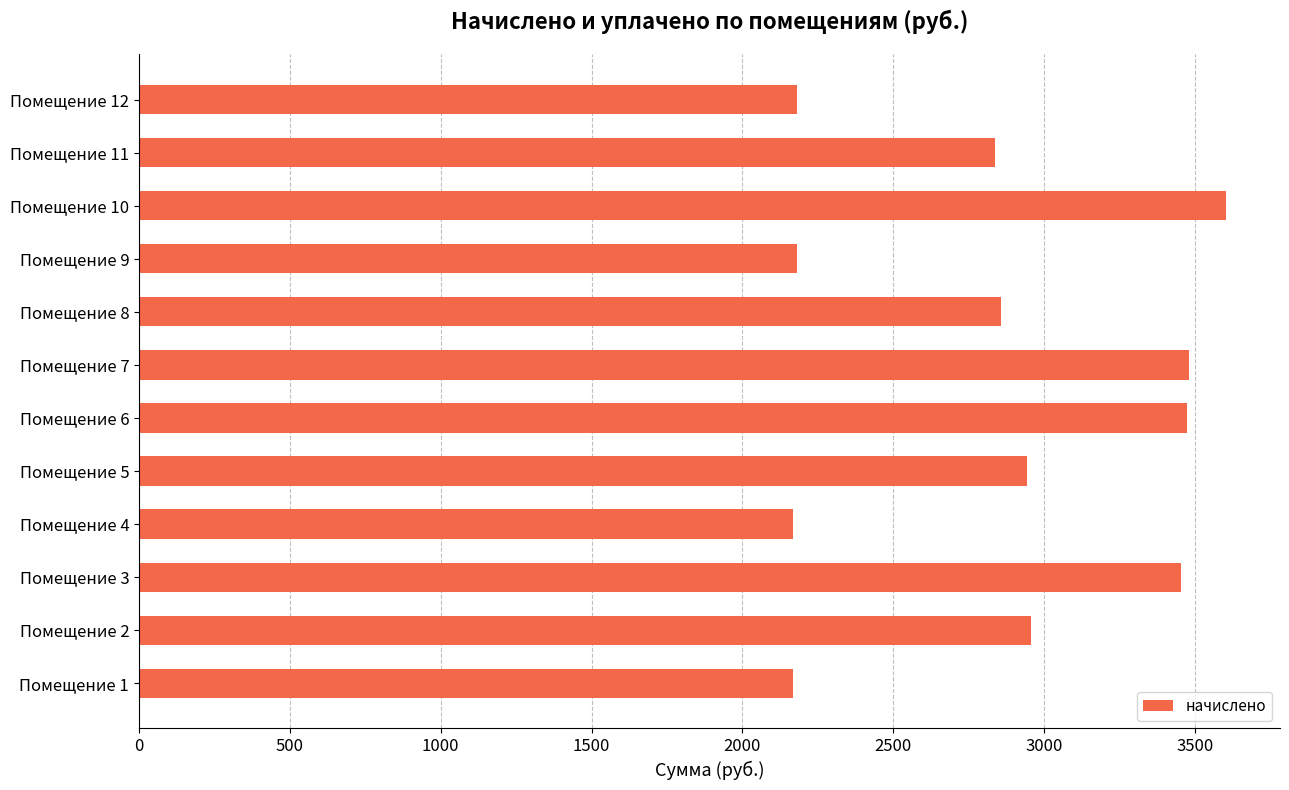

What is the sum of all values?

34288.9